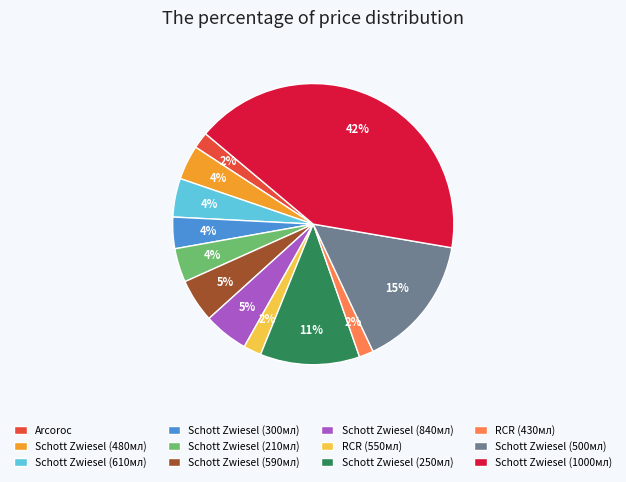

Combined, do Schott Zwiesel (590мл) and Schott Zwiesel (840мл) account for over 50%?

No